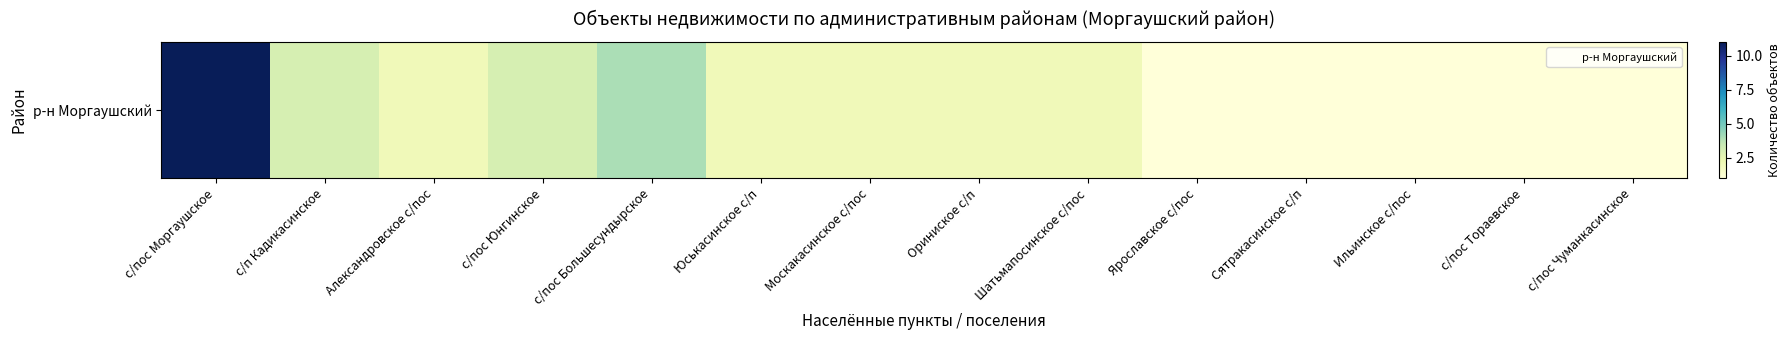

Reading right to left, transcribe all the data shown in this chart.

с/пос Чуманкасинское=1	с/пос Тораевское=1	Ильинское с/пос=1	Сятракасинское с/п=1	Ярославское с/пос=1	Шатьмапосинское с/пос=2	Ориниское с/п=2	Москакасинское с/пос=2	Юськасинское с/п=2	с/пос Большесундырское=4	с/пос Юнгинское=3	Александровское с/пос=2	с/п Кадикасинское=3	с/пос Моргаушское=11